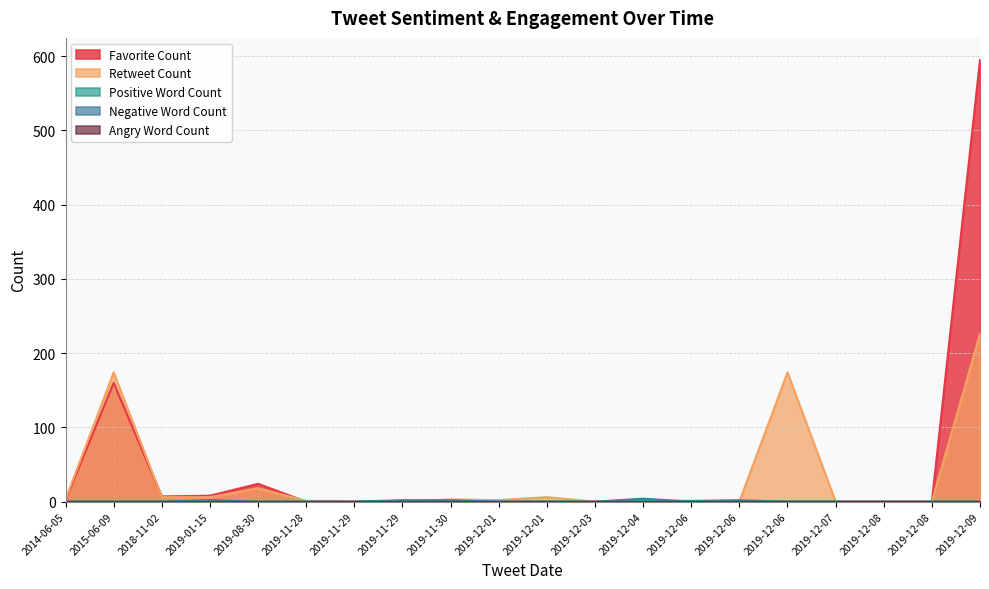

How many values in the Favorite Count series exceed 0?

6